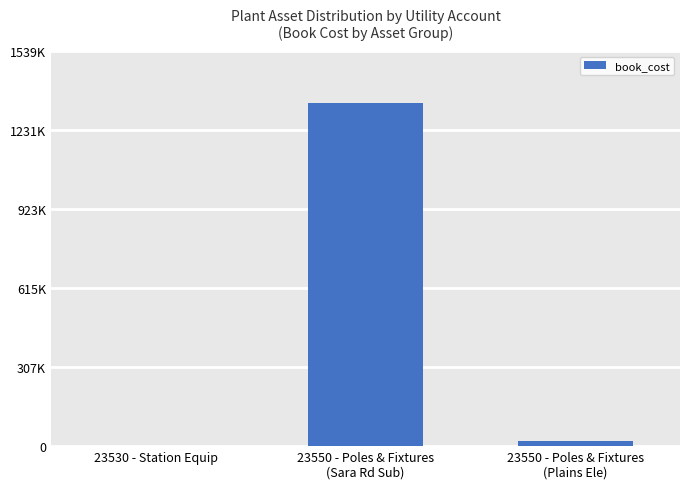

List the labels in order of value, largest first.

23550 - Poles & Fixtures
(Sara Rd Sub), 23550 - Poles & Fixtures
(Plains Ele), 23530 - Station Equip